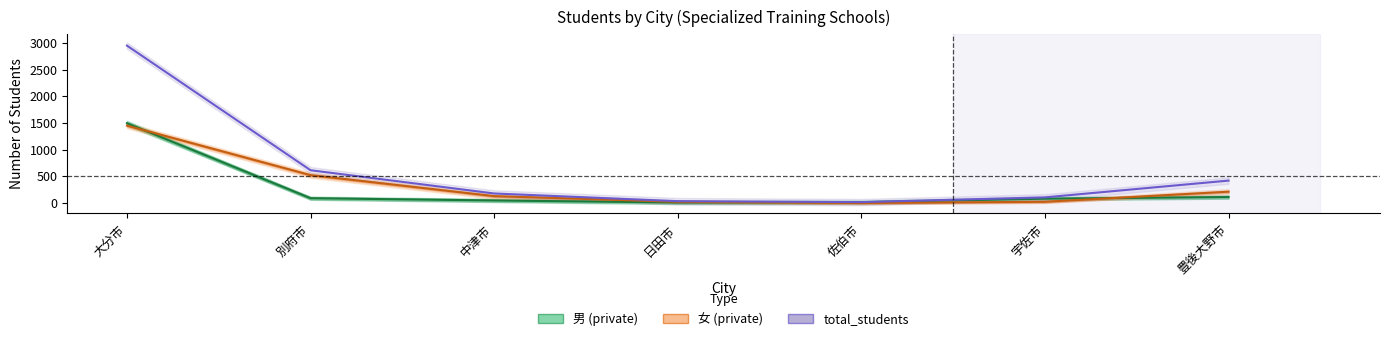

Reading right to left, what are all the values shown in this chart?

男 (private): 114	83	17	12	50	92	1497
女 (private): 214	25	2	25	131	524	1452
total_students: 422	108	19	37	181	616	2949